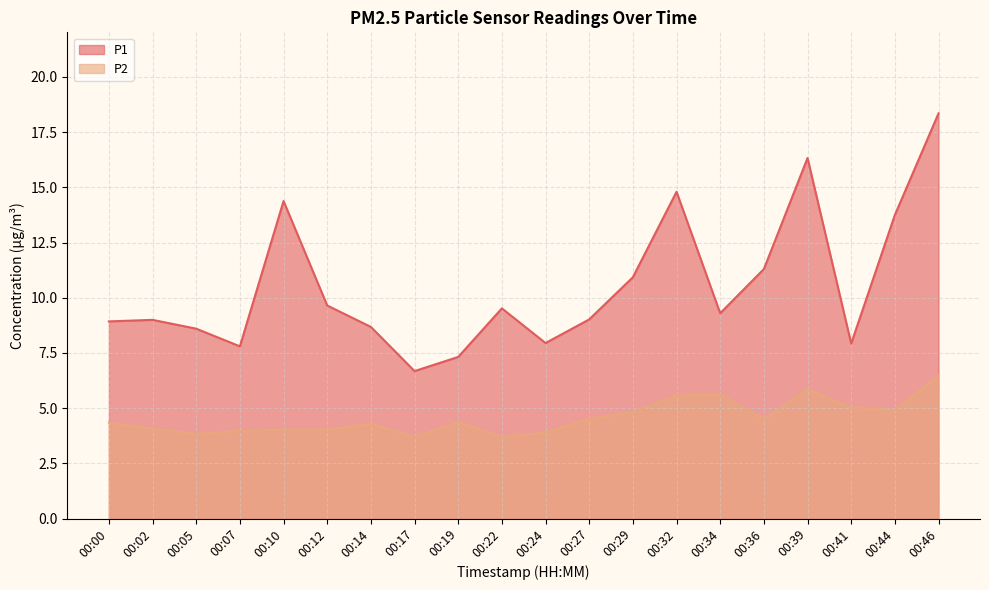

The P2 series shows 8.3 at 00:44. True or false?

False